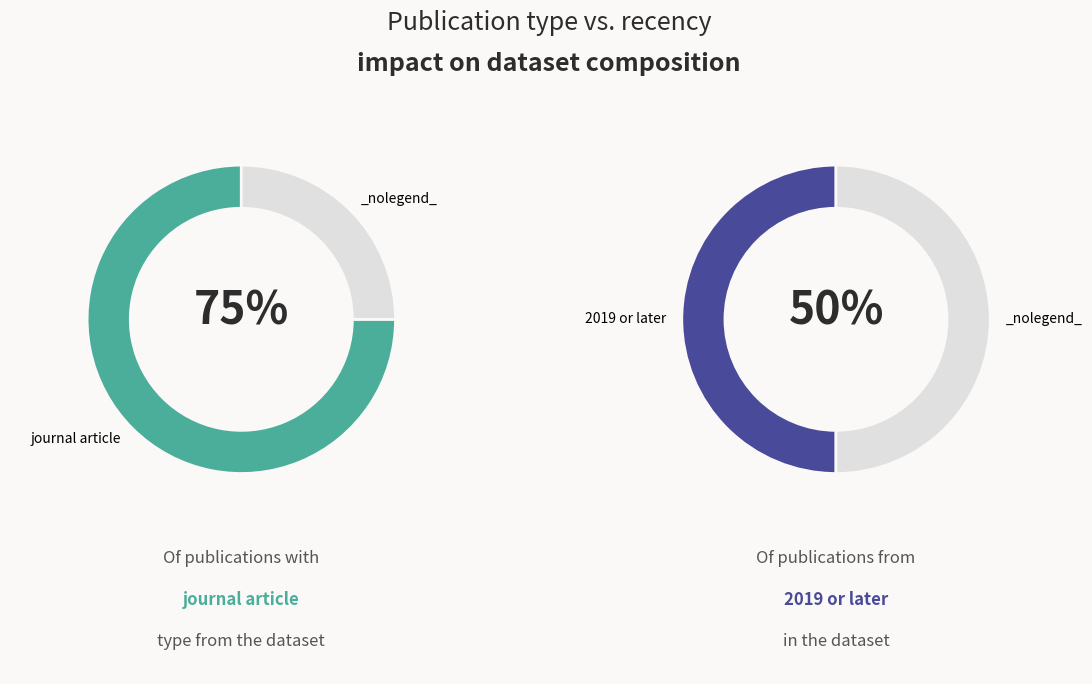

How many slices are in this pie chart?

4